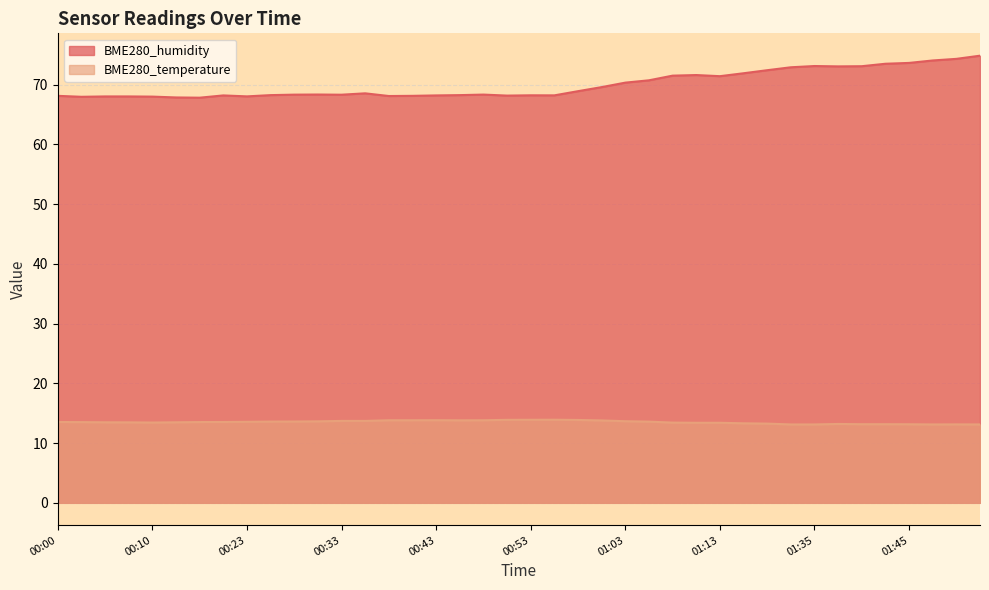

What is the minimum value shown in the chart?

13.1